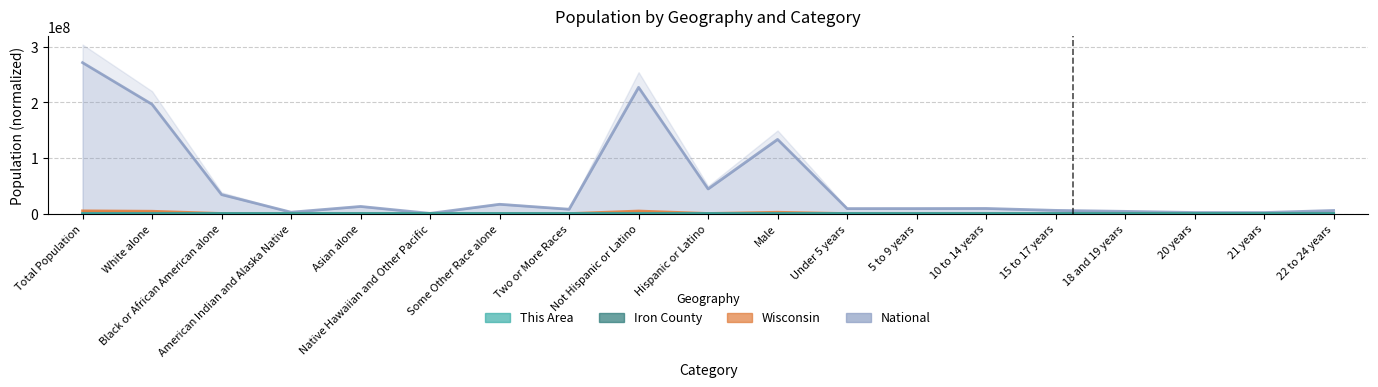

How many values in This Area are above zero?

16